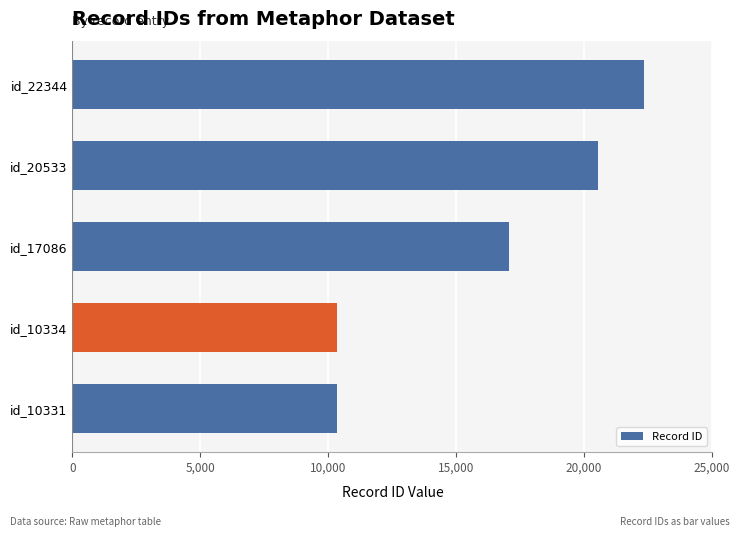

What is the greatest value displayed?

22344